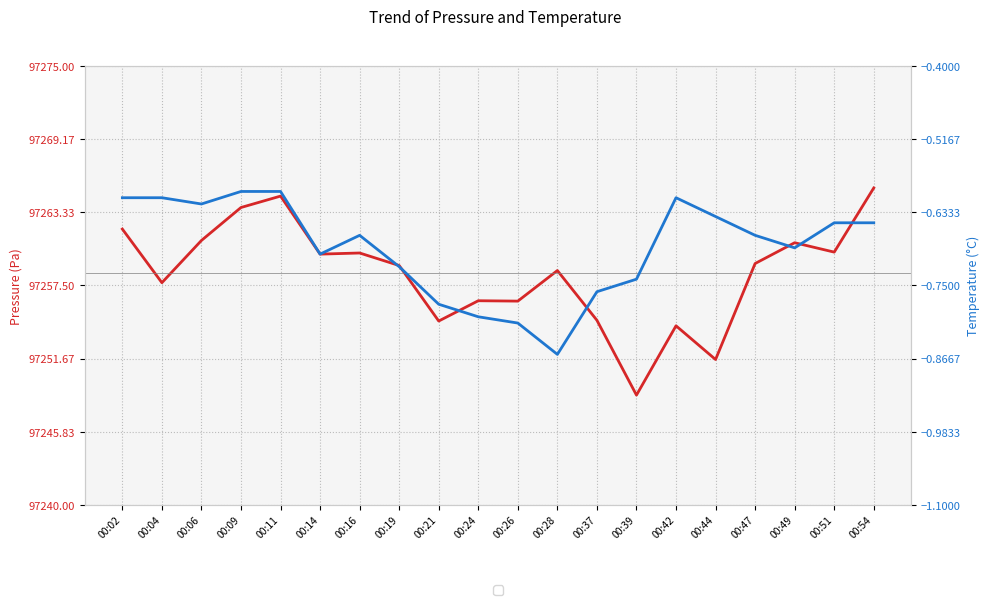

True or false: temperature has a value of -0.8 at 00:24.

True